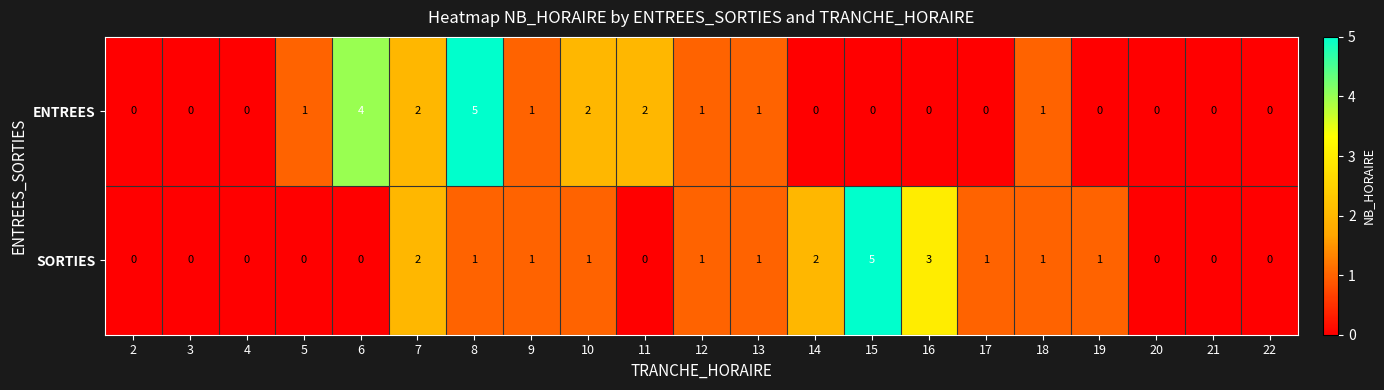

At which category is the sum across all series the highest?

8